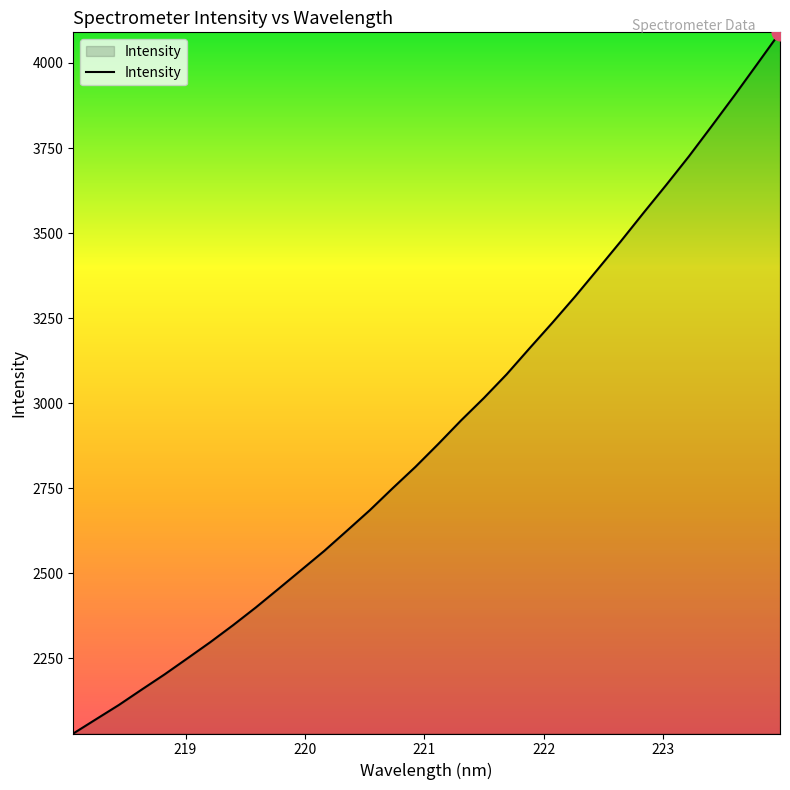

What is the average value?

2922.5